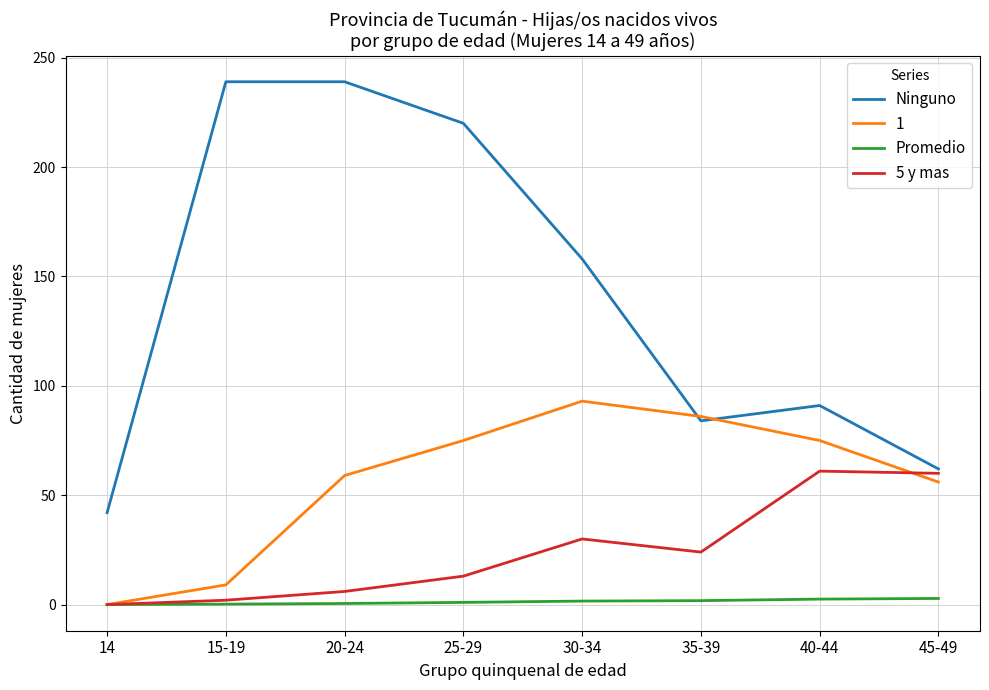

Rank the series by their average value, from highest to lowest.

Ninguno, 1, 5 y mas, Promedio